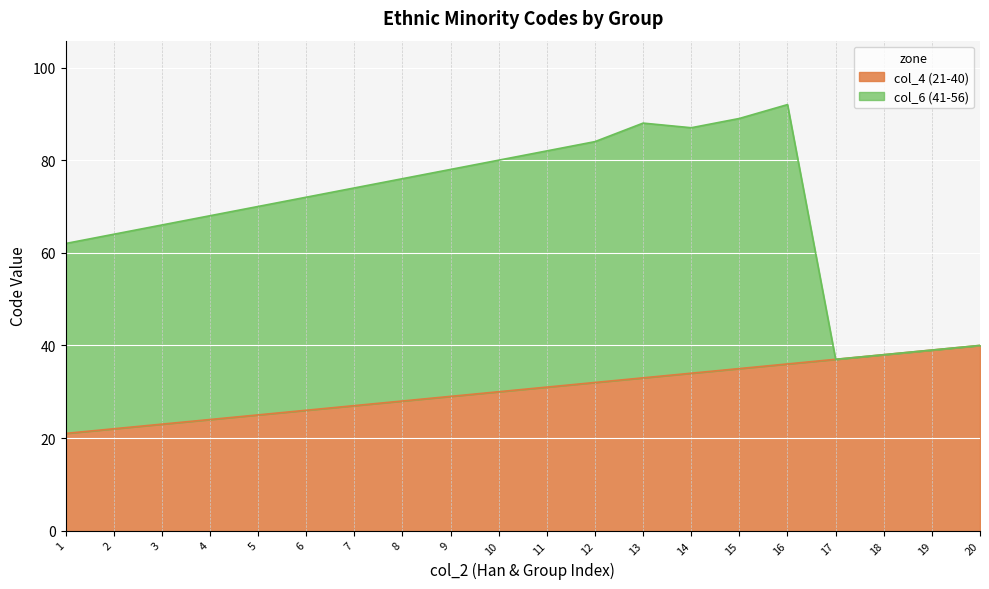

Rank the categories by value from highest to lowest.

20, 19, 18, 17, 16, 15, 14, 13, 12, 11, 10, 9, 8, 7, 6, 5, 4, 3, 2, 1